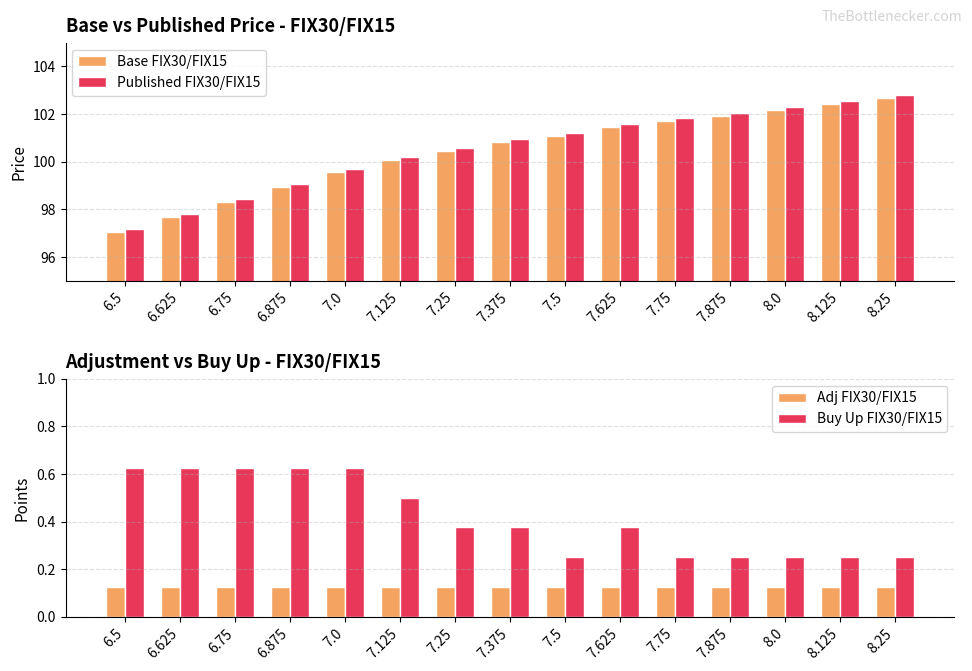

What is the difference between the Buy Up FIX30/FIX15 values at 8.125 and 7.0?

0.4